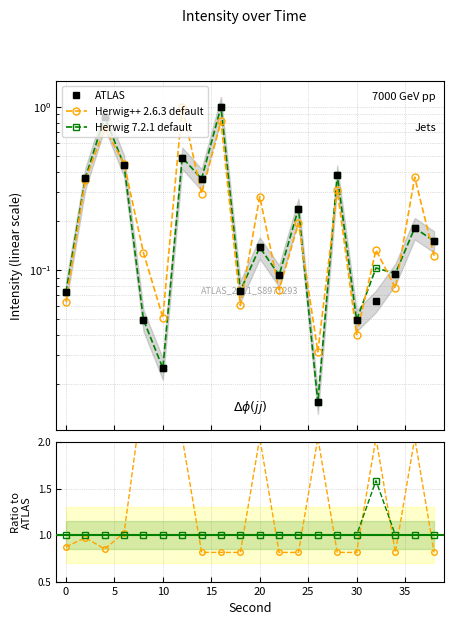

Rank the series by their average value, from highest to lowest.

Herwig++ 2.6.3 default, Herwig 7.2.1 default, ATLAS